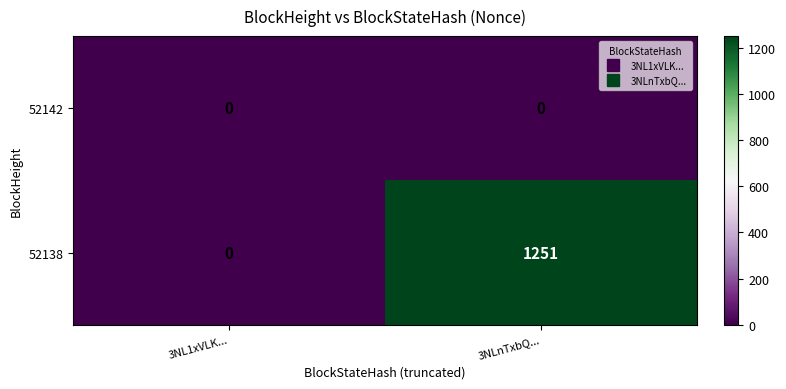

Rank the series by their maximum value, from lowest to highest.

52142, 52138